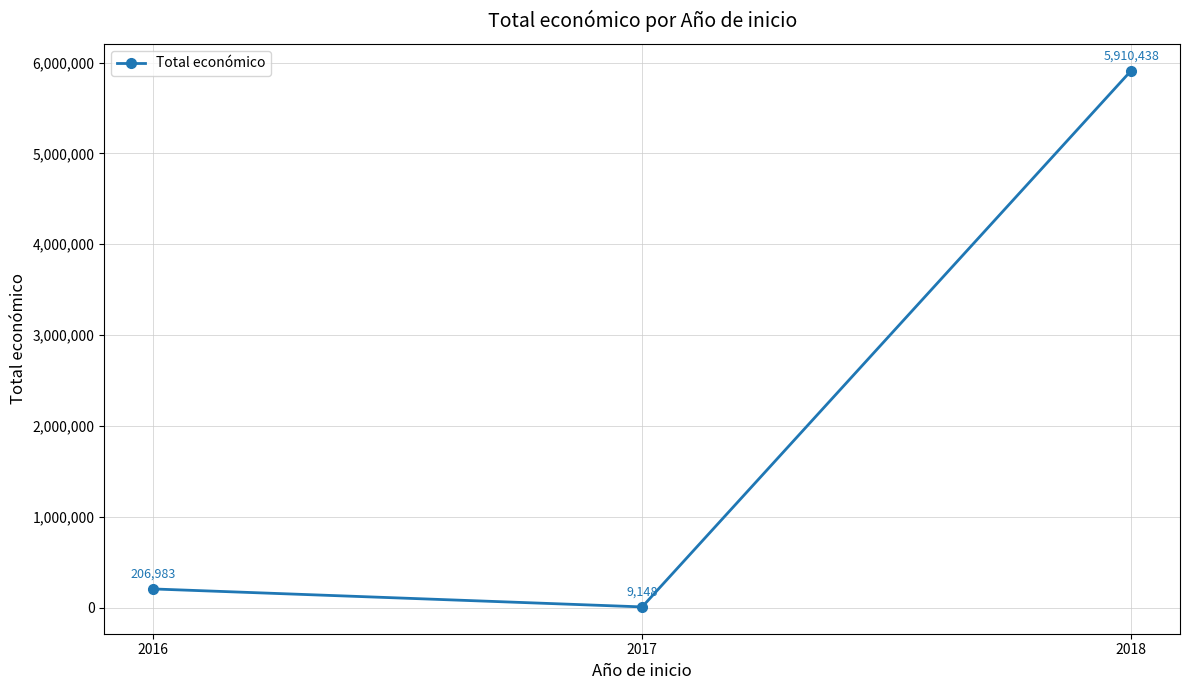

What is the difference between the values at 2017 and 2016?

197835